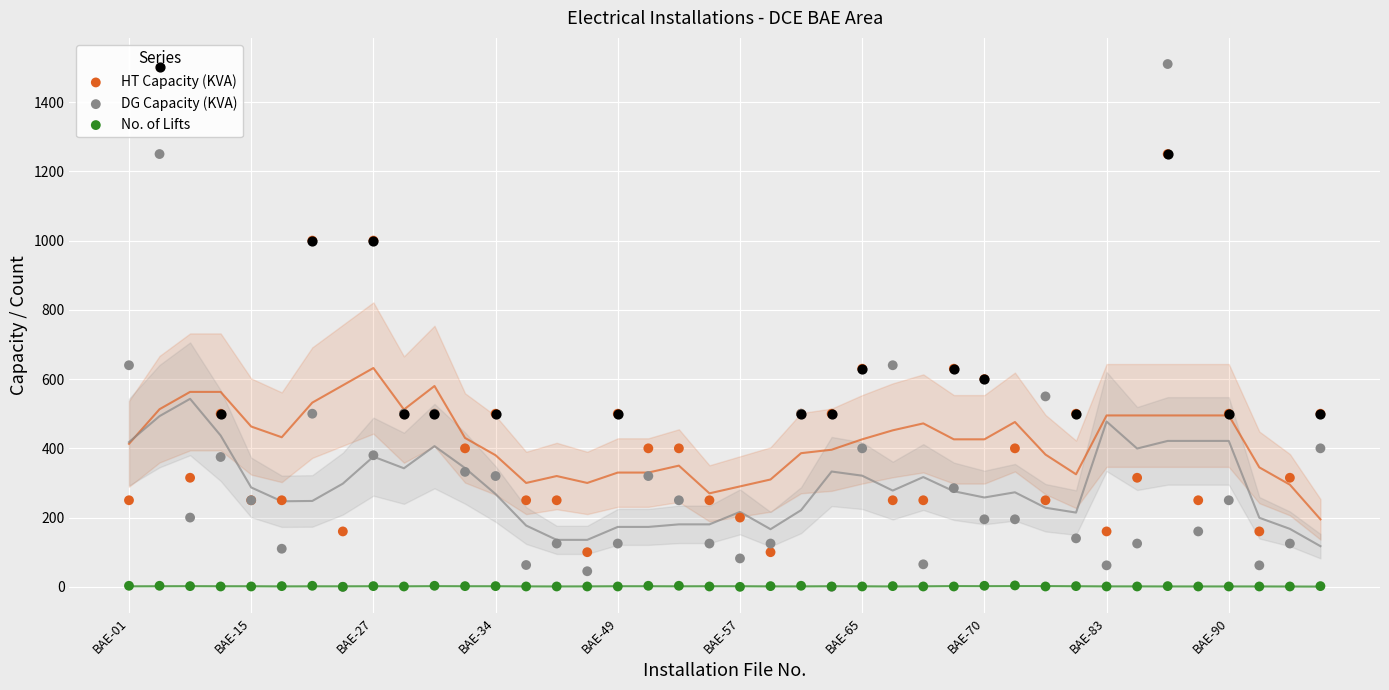

Is the value of No. of Lifts at 14 greater than the value of DG Capacity (KVA) at BAE-49?

No